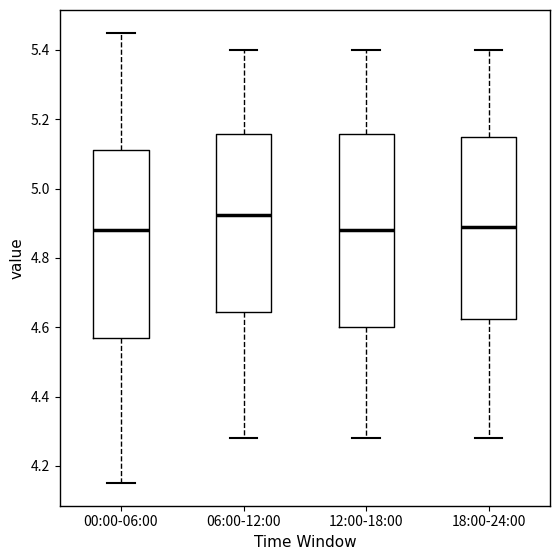

Reading left to right, transcribe this box plot: for each box, give where its median line is, the range the box spans, and where its two whiskers end, as read against the y-axis. The values are not printed on the chart, so give them approximately, as read against the axis.

00:00-06:00: median 4.88, box 4.58 to 5.12, whiskers 4.16 to 5.46
06:00-12:00: median 4.92, box 4.64 to 5.16, whiskers 4.28 to 5.40
12:00-18:00: median 4.88, box 4.60 to 5.16, whiskers 4.28 to 5.40
18:00-24:00: median 4.90, box 4.62 to 5.16, whiskers 4.28 to 5.40